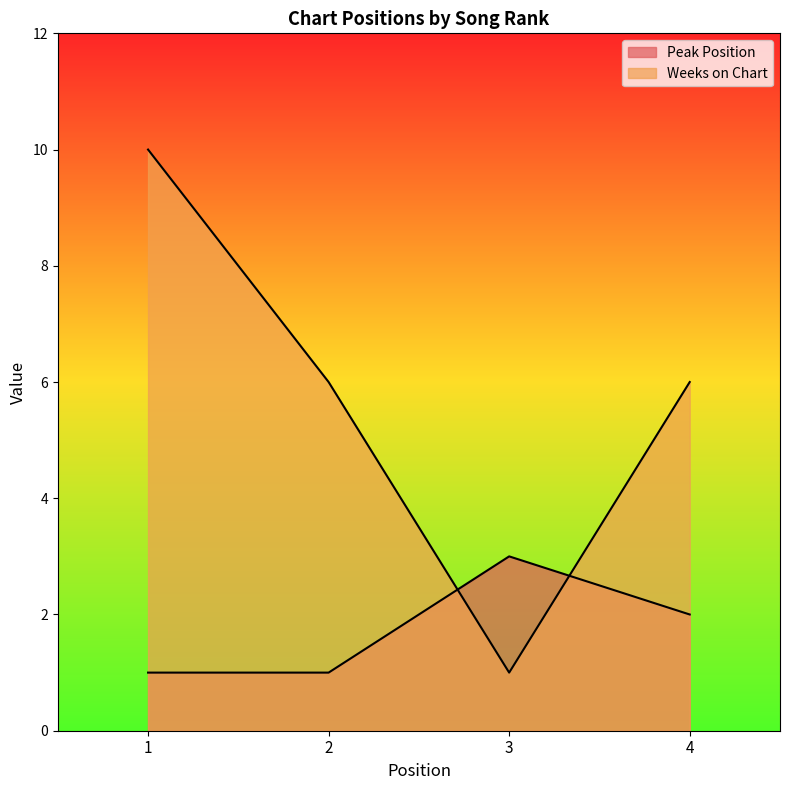

Count the number of categories in the chart.

4